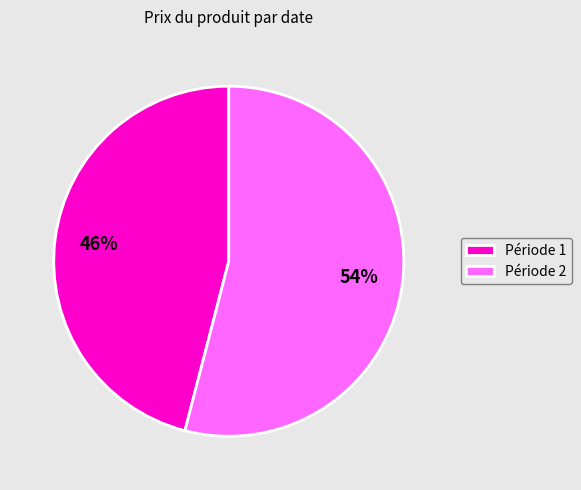

Is the sum of Période 1 and Période 2 greater than half?

Yes